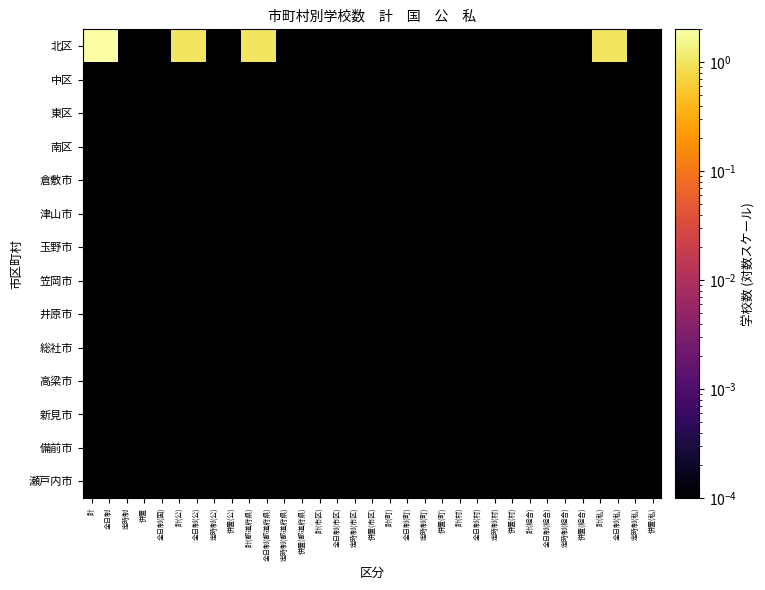

Rank the series at 定時制 from lowest to highest value.

北区, 中区, 東区, 南区, 倉敷市, 津山市, 玉野市, 笠岡市, 井原市, 総社市, 高梁市, 新見市, 備前市, 瀬戸内市